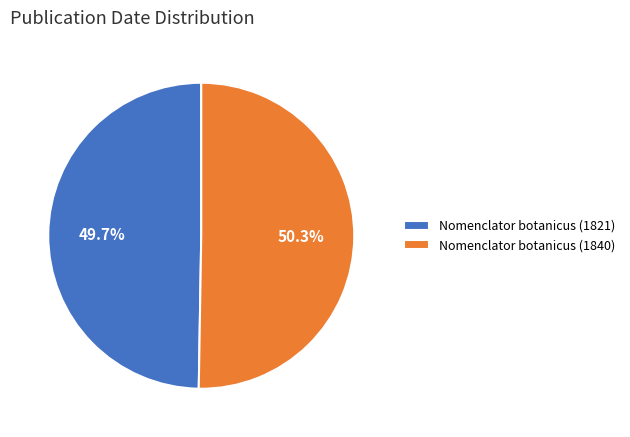

To the nearest percent, what portion does Nomenclator botanicus (1821) represent?

50%